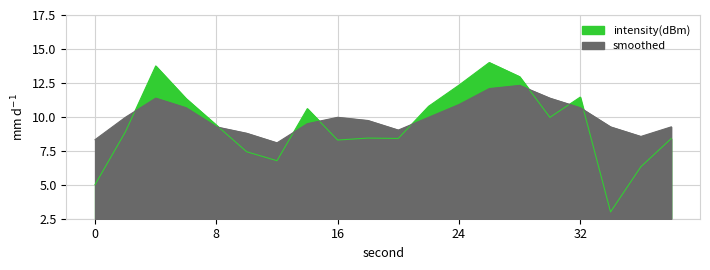

Between 0 and 8, which series saw the biggest shift?

intensity(dBm)